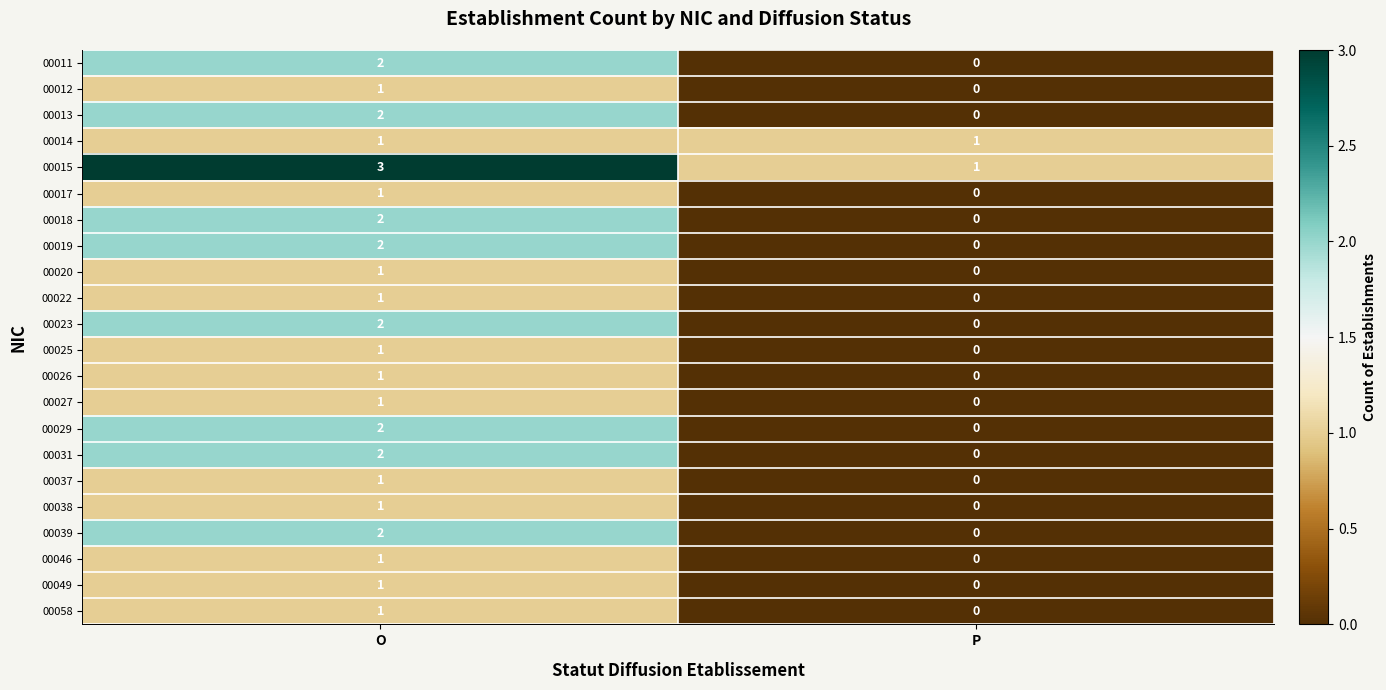

The value of 00018 at P is -1. True or false?

False